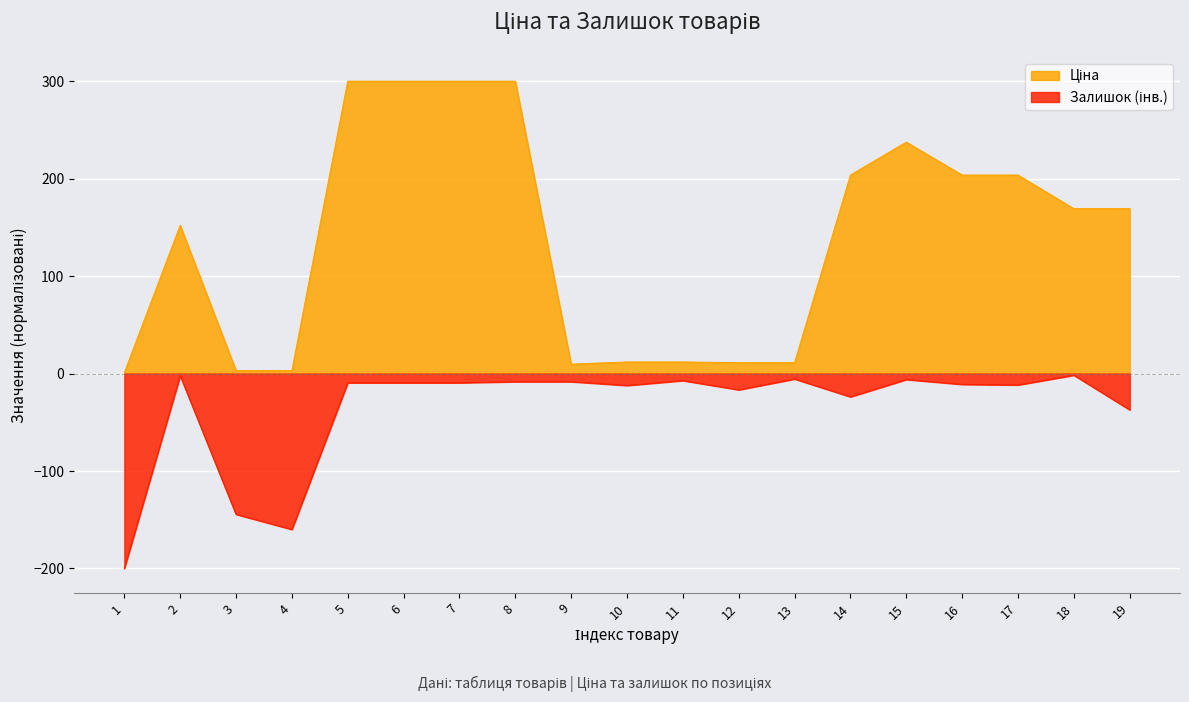

How many data points in Залишок are above -9?

7